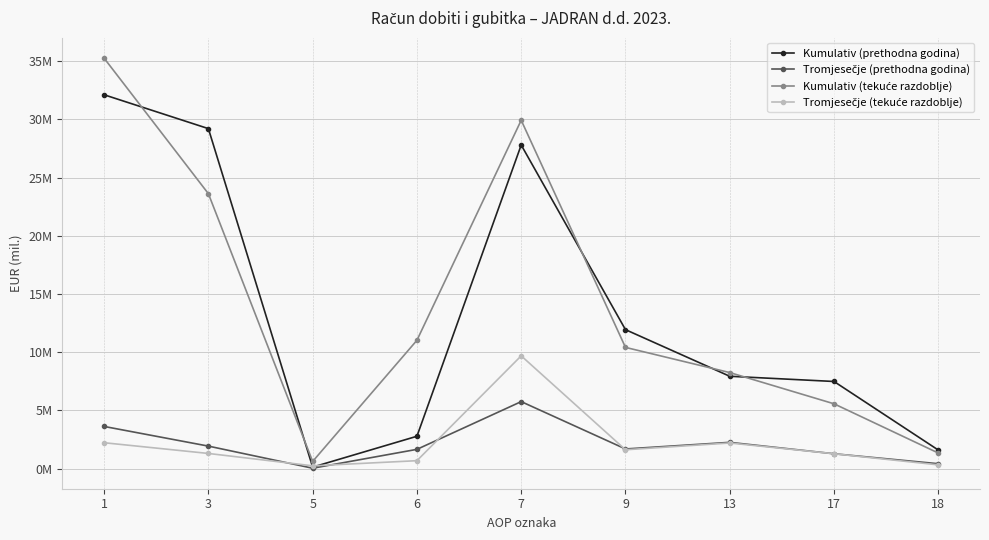

Does the chart have visible grid lines?

Yes